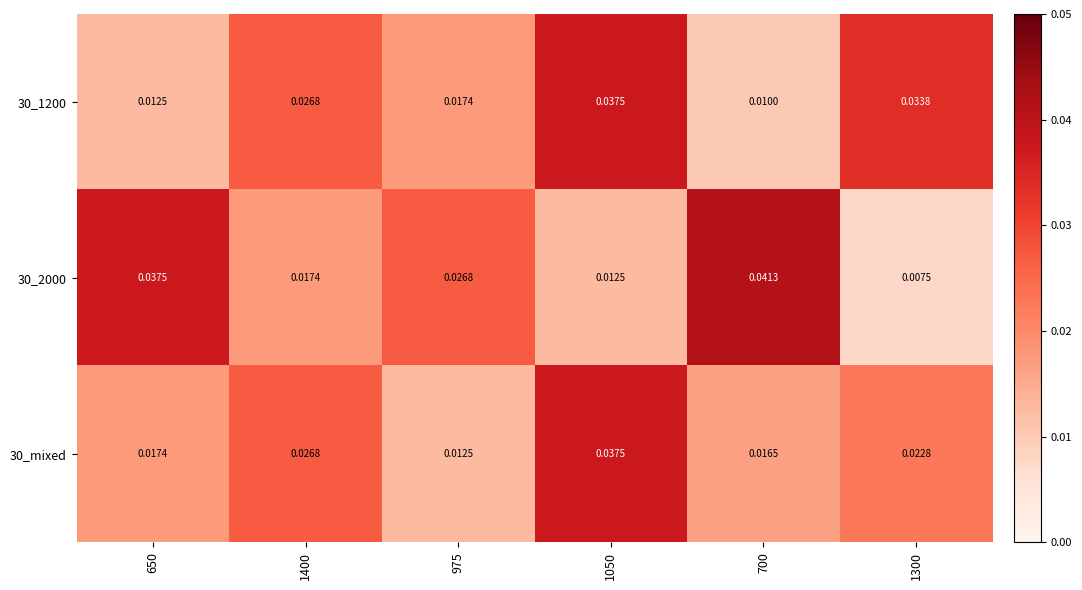

Between 975 and 700, which series saw the biggest shift?

30_2000